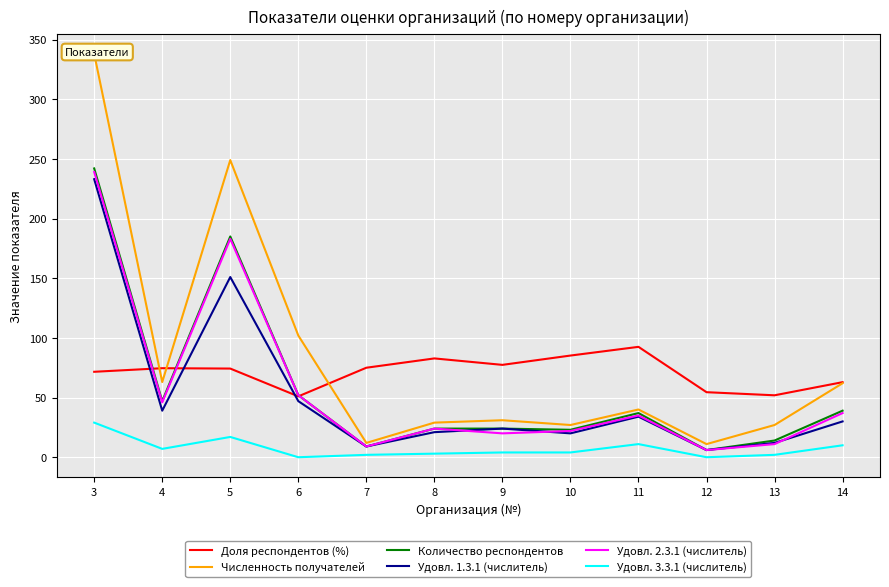

At which category does Доля респондентов (%) reach its first local peak?

4